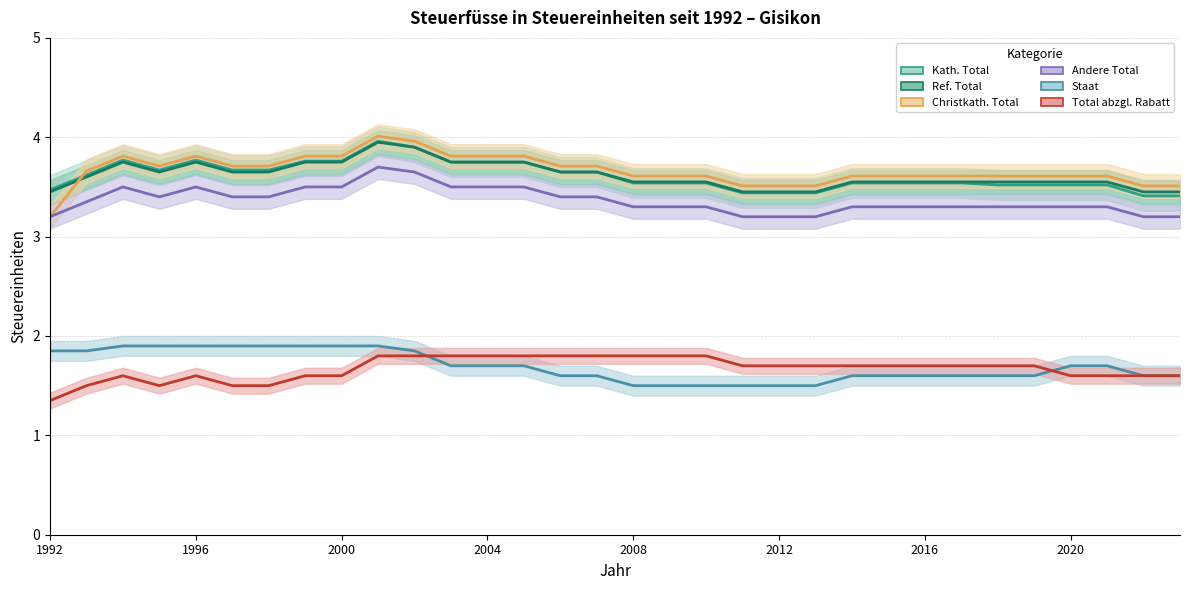

True or false: Andere Total and Total abzgl. Rabatt cross at least once.

False